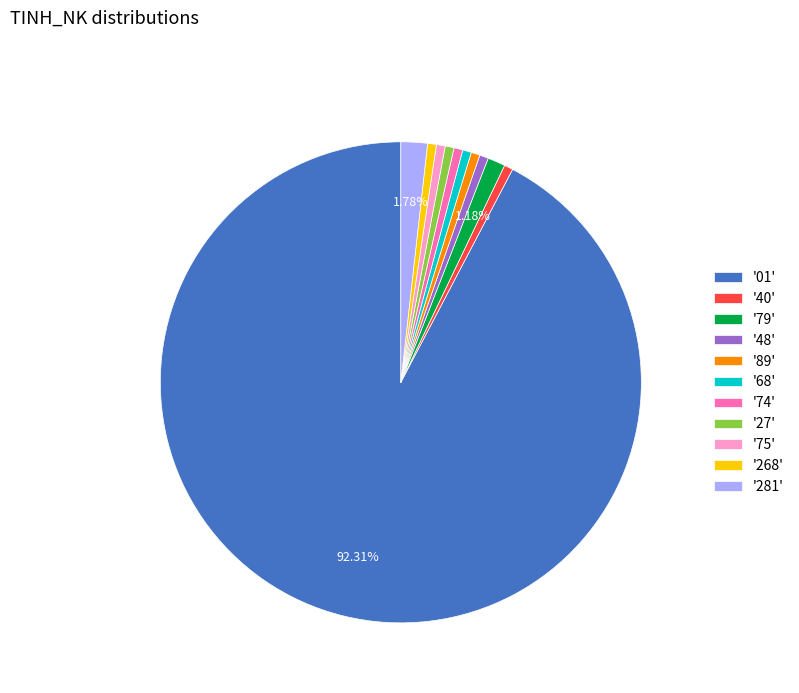

Approximately how many times larger is the value at '89' compared to '48'?

1.0